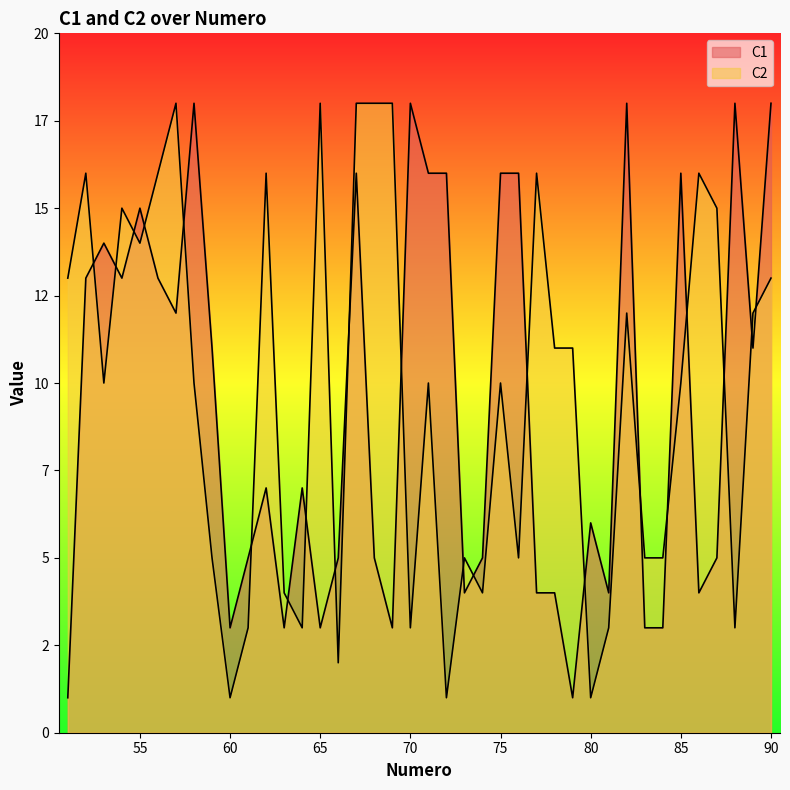

Where is the first local minimum for C2?

53